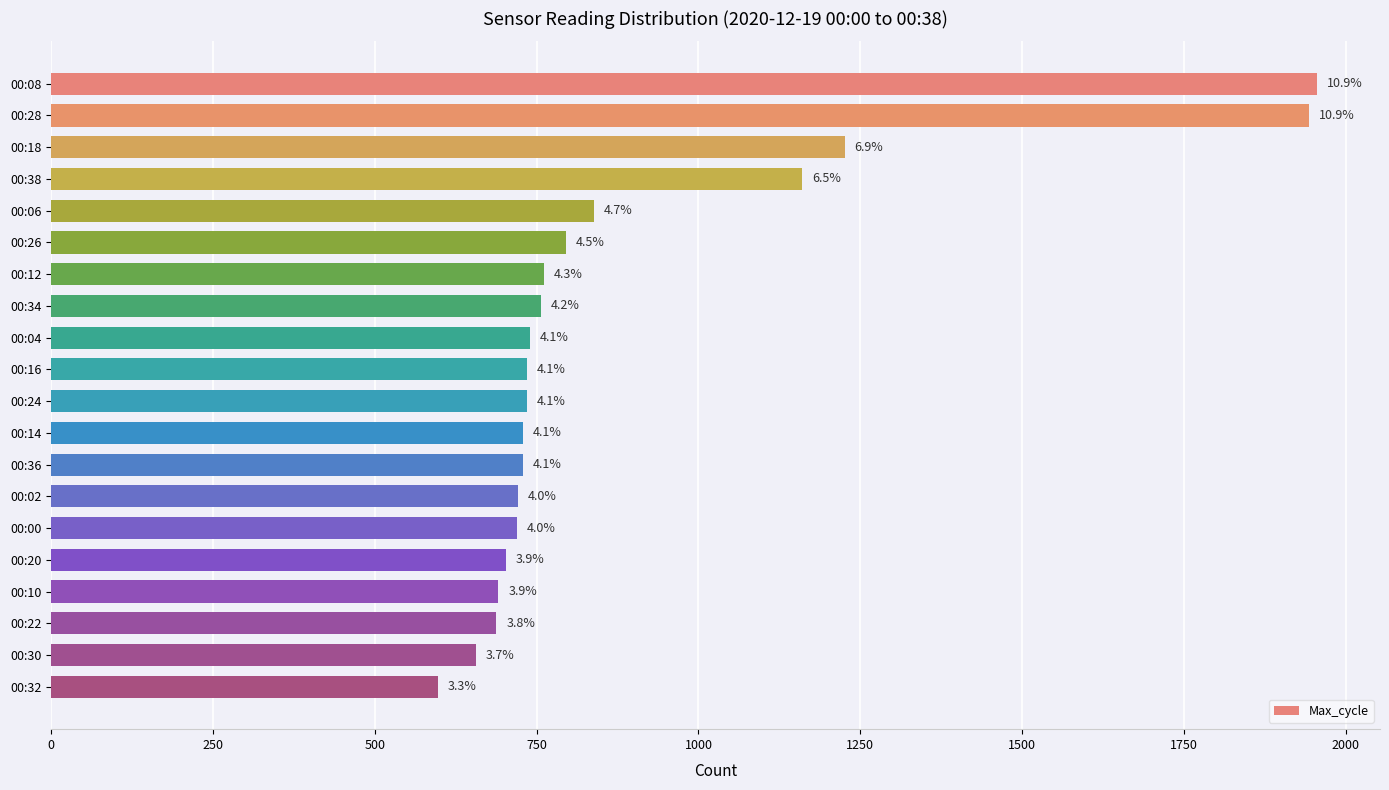

How many bars are there in total?

20